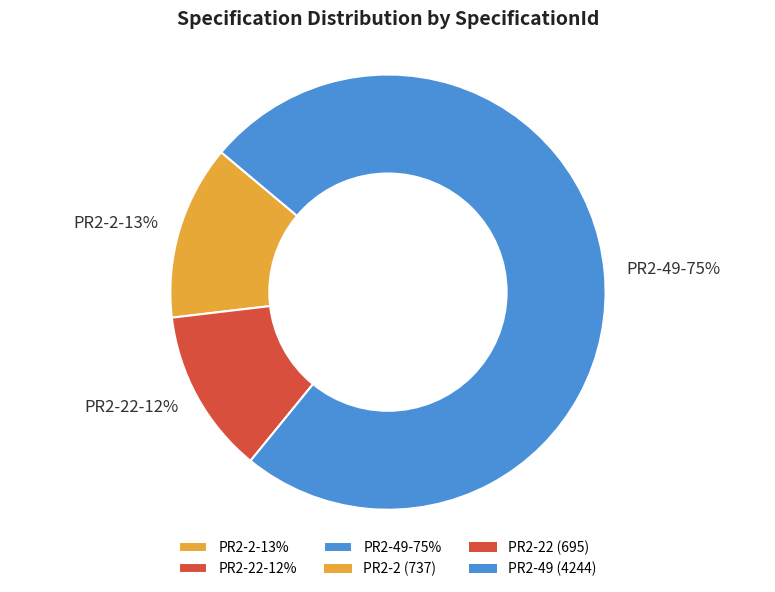

What is the smallest slice in the pie chart?

PR2-22-12%